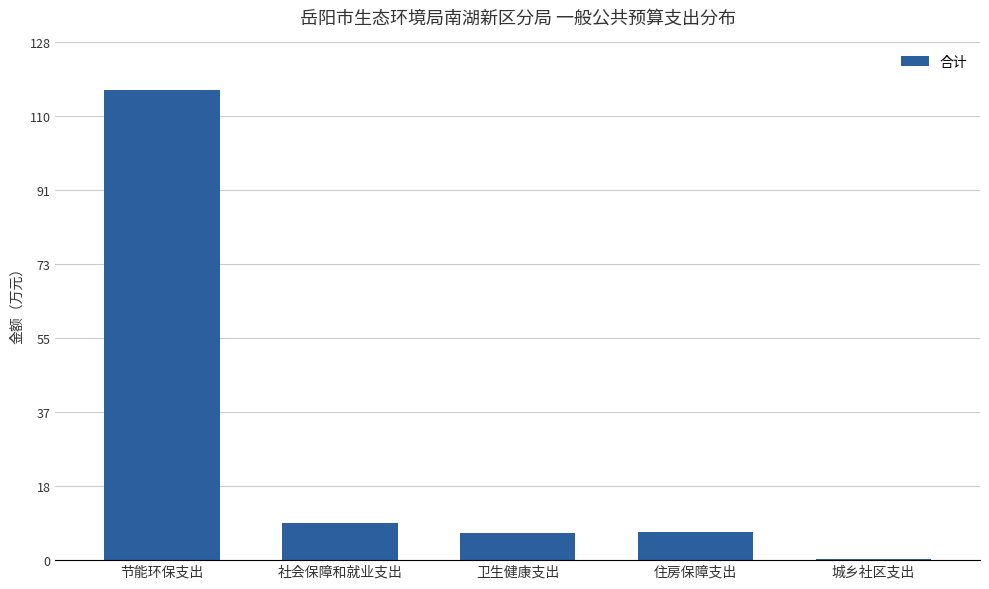

Which has a higher value, 卫生健康支出 or 节能环保支出?

节能环保支出